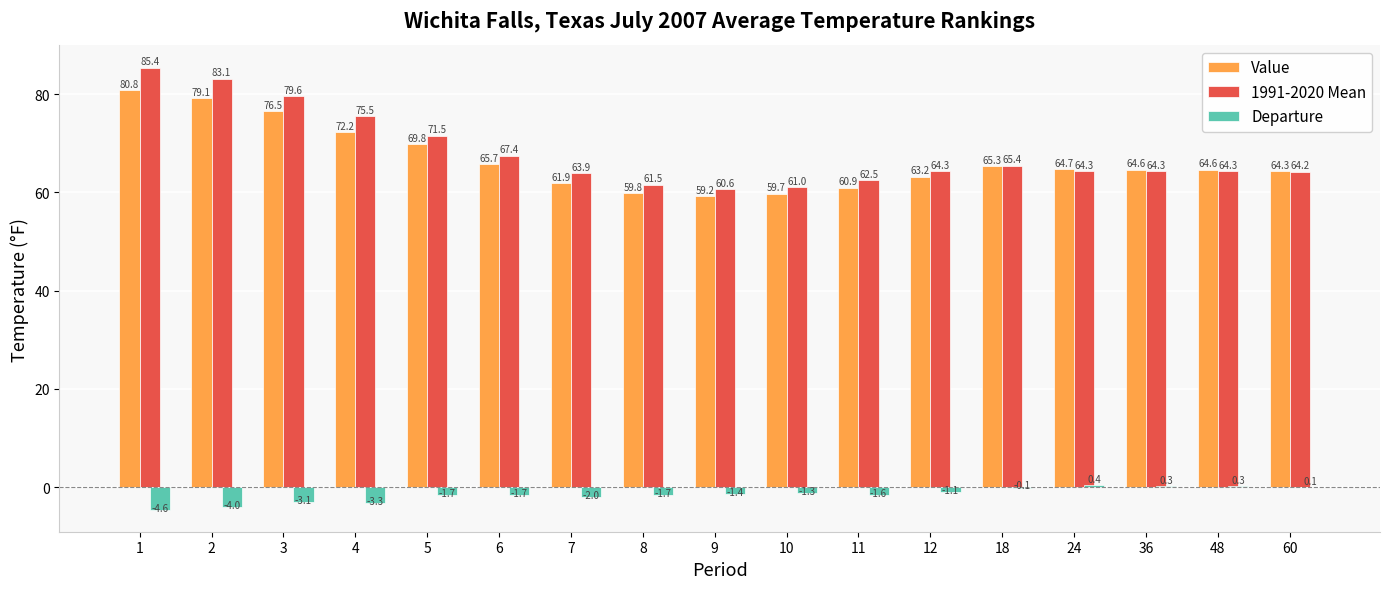

How many series are shown in this chart?

3